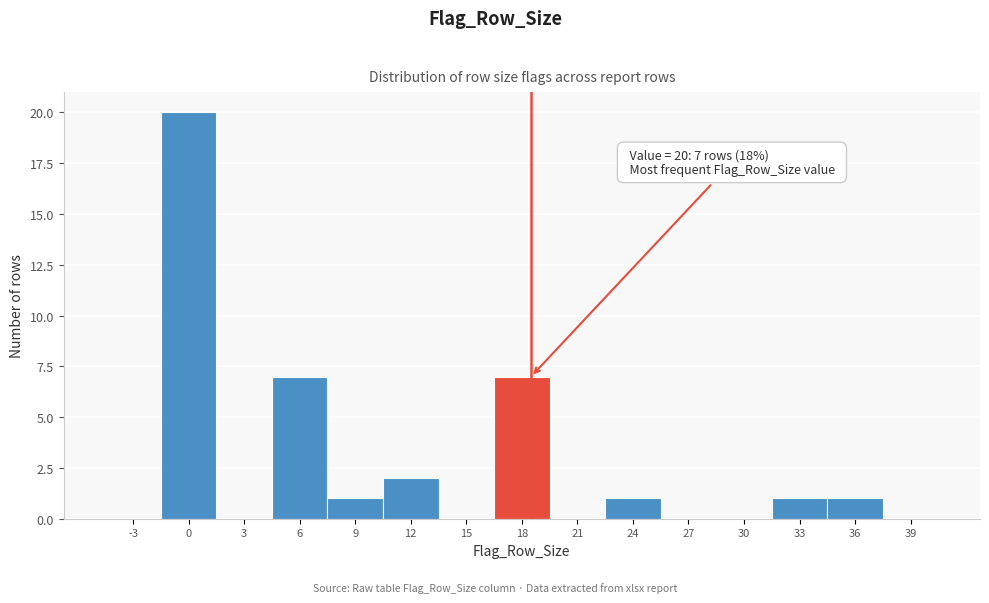

Reading left to right, list all the values displayed in this chart.

-3=0	0=20	3=0	6=7	9=1	12=2	15=0	18=7	21=0	24=1	27=0	30=0	33=1	36=1	39=0